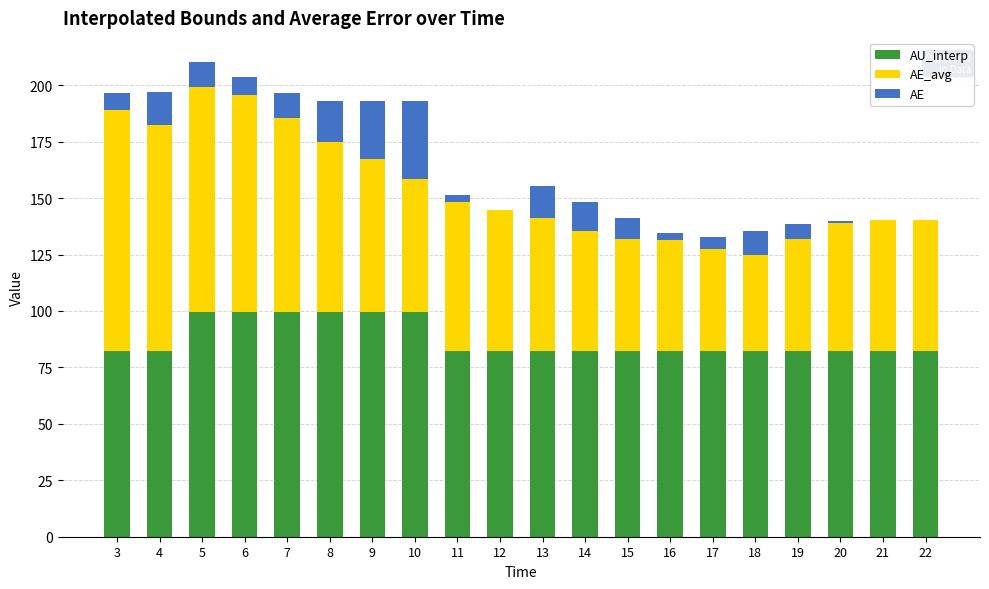

How many groups of bars are there?

20